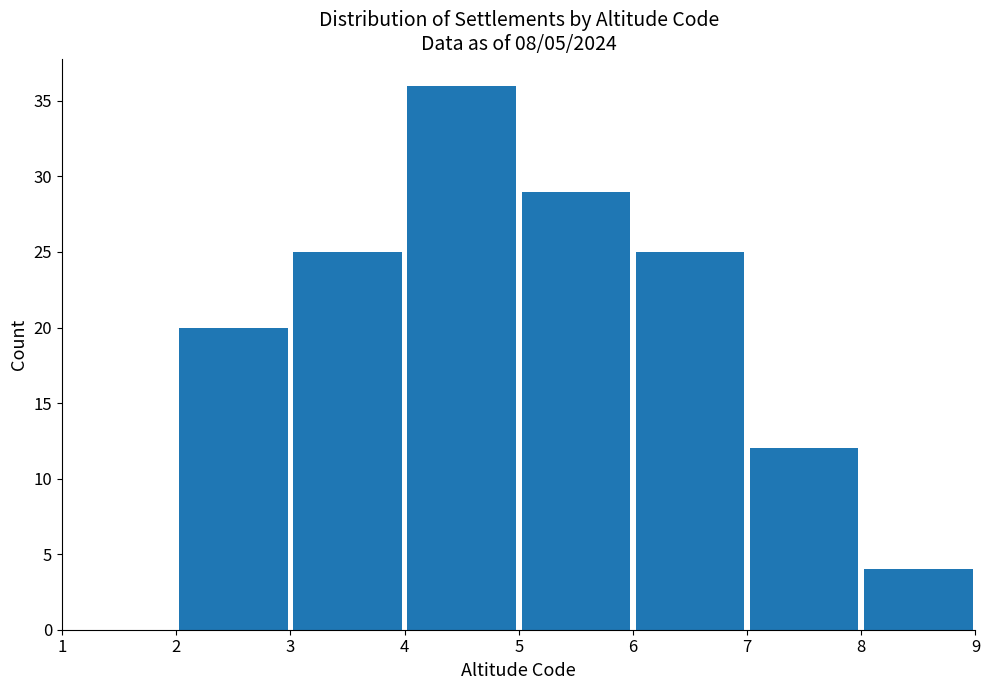

Which range on the x-axis has the tallest bar?

4 to 5